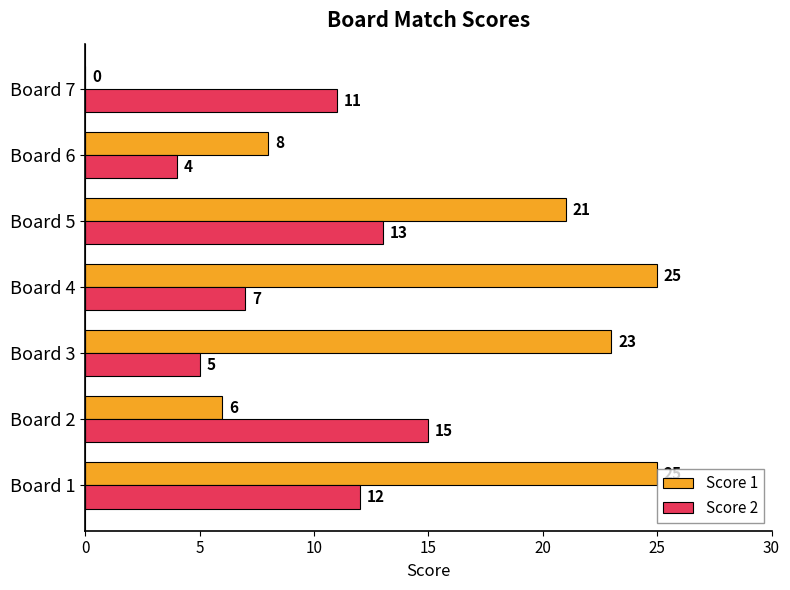

The value of Score 2 at Board 6 is 4. True or false?

True